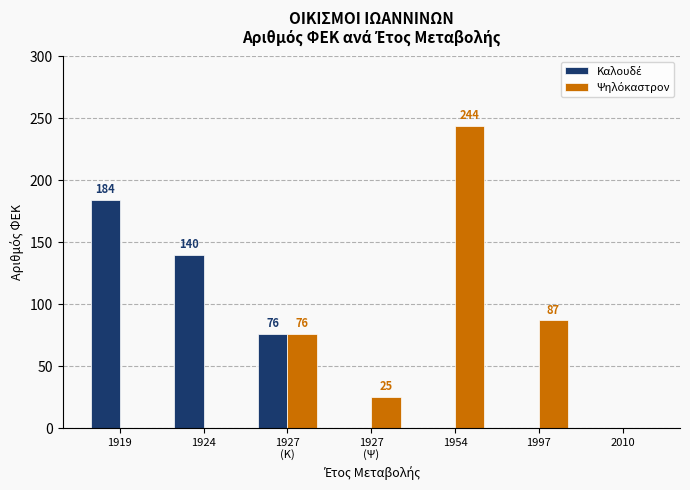

What is the maximum value shown in the chart?

244